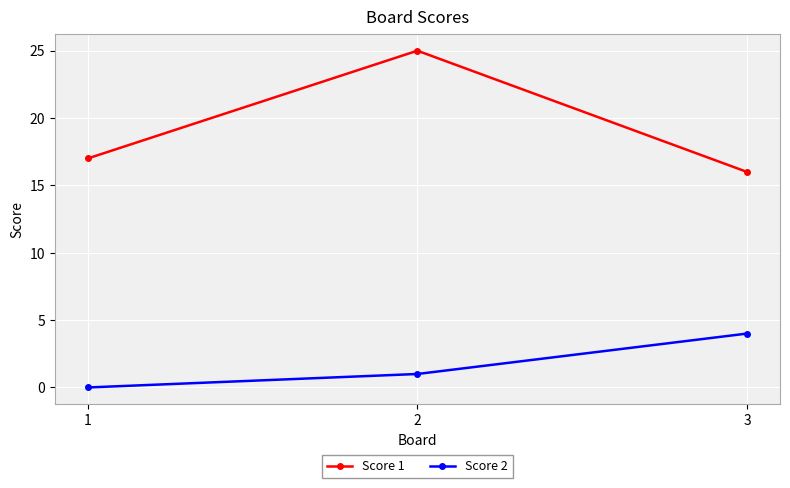

What is the maximum value for Score 2?

4